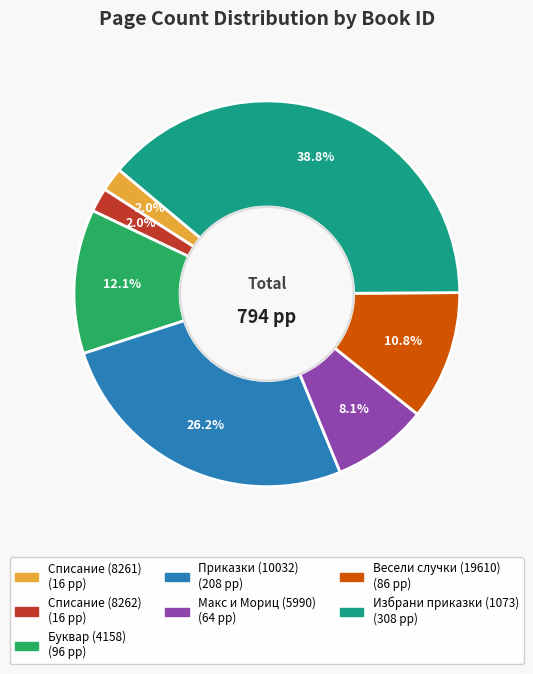

Is there a majority slice in this chart?

No